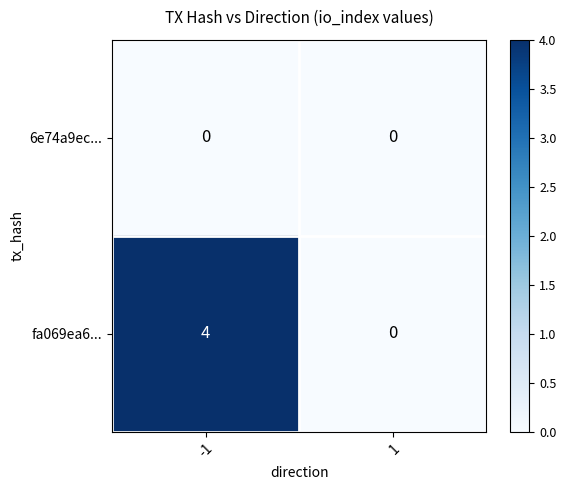

Reading left to right, transcribe all the data shown in this chart.

6e74a9ec...: -1=0	1=0
fa069ea6...: -1=4	1=0